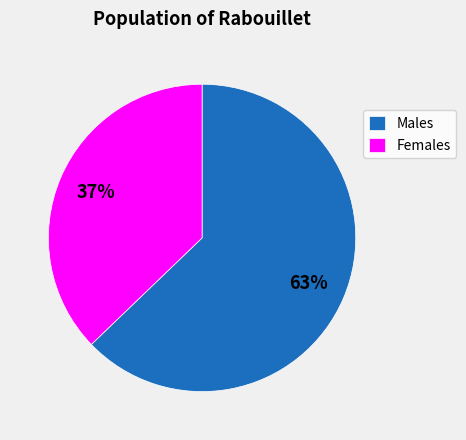

What percentage is the Females slice, to the nearest percent?

37%